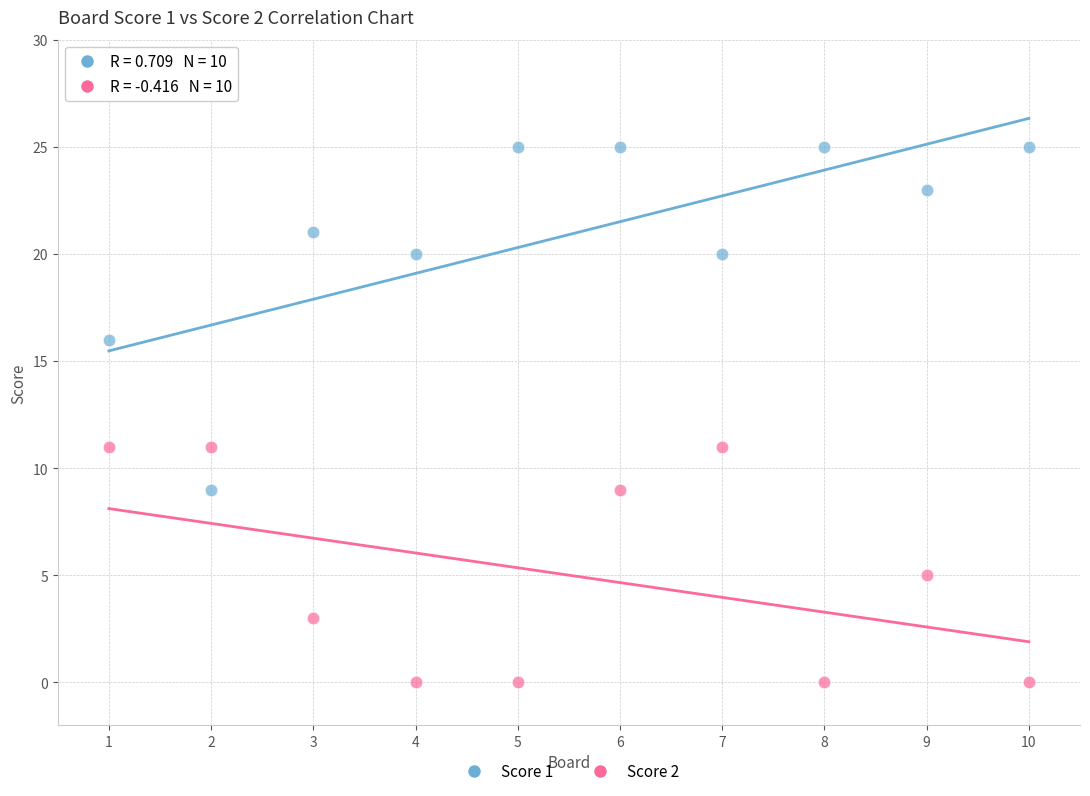

Which series has the widest spread of Y values?

Score 1